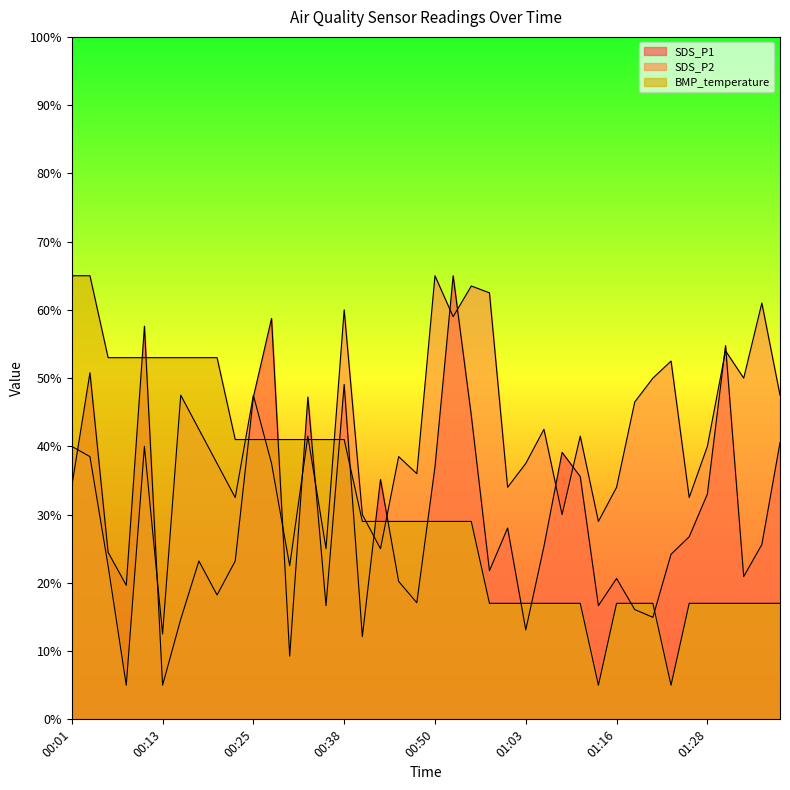

Between which two adjacent categories do SDS_P1 and BMP_temperature first intersect?

00:08 and 00:10